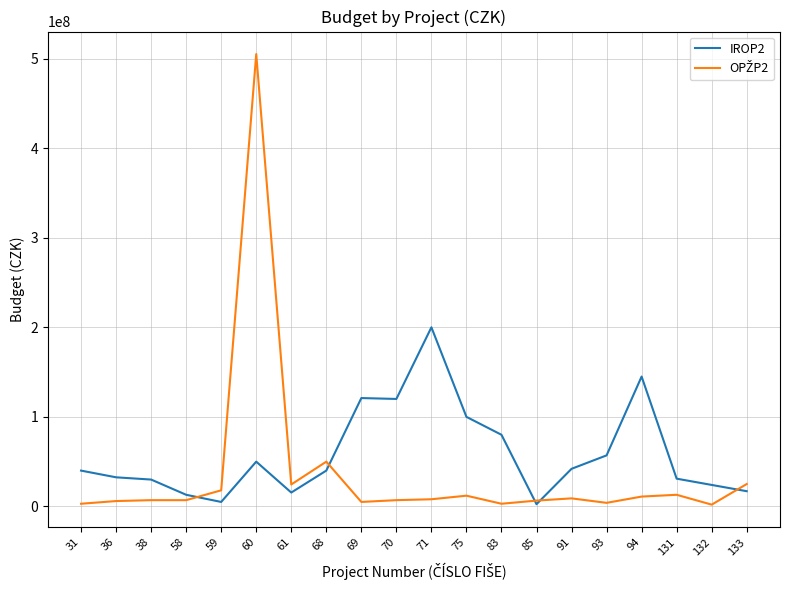

The value of IROP2 at 75 is 59685823. True or false?

False